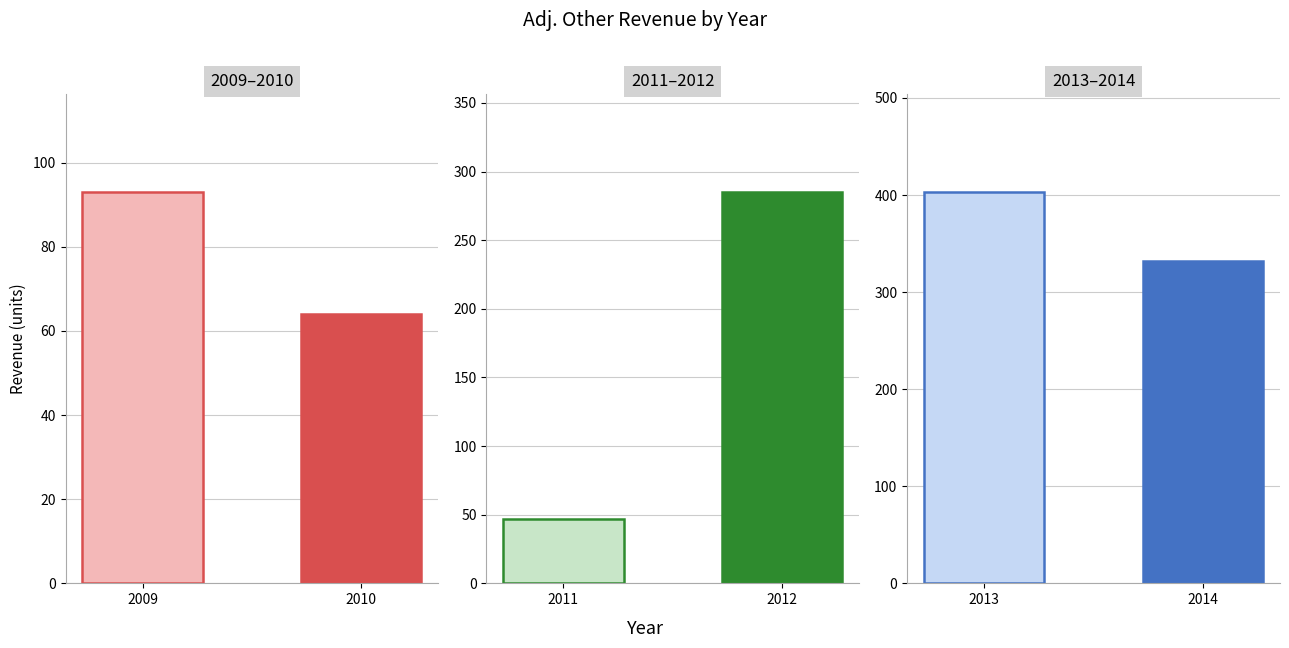

Does the chart contain stacked bars?

No